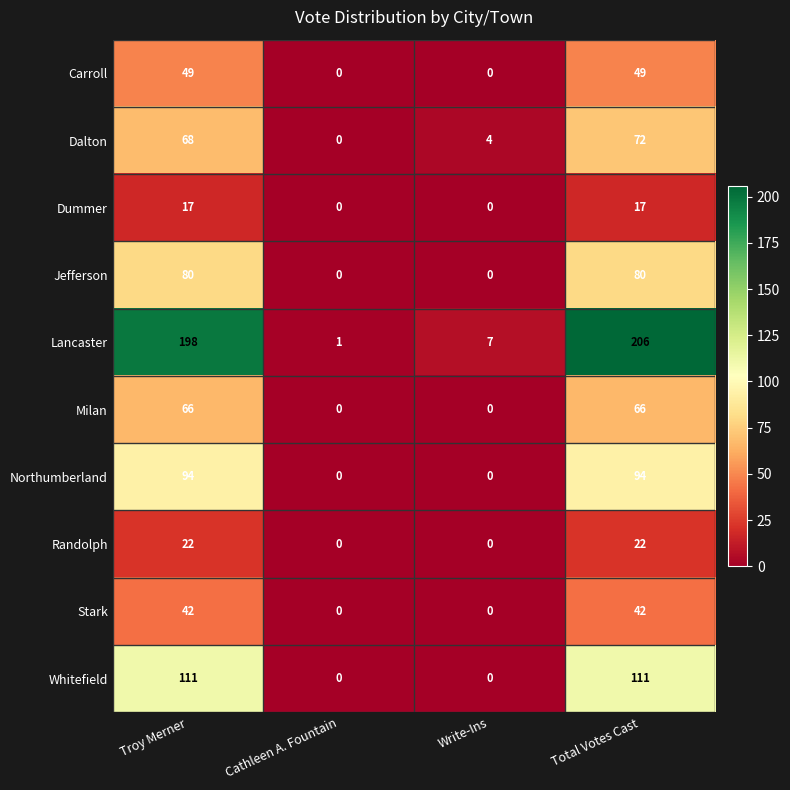

List the series in order of their peak value, highest first.

Lancaster, Whitefield, Northumberland, Jefferson, Dalton, Milan, Carroll, Stark, Randolph, Dummer